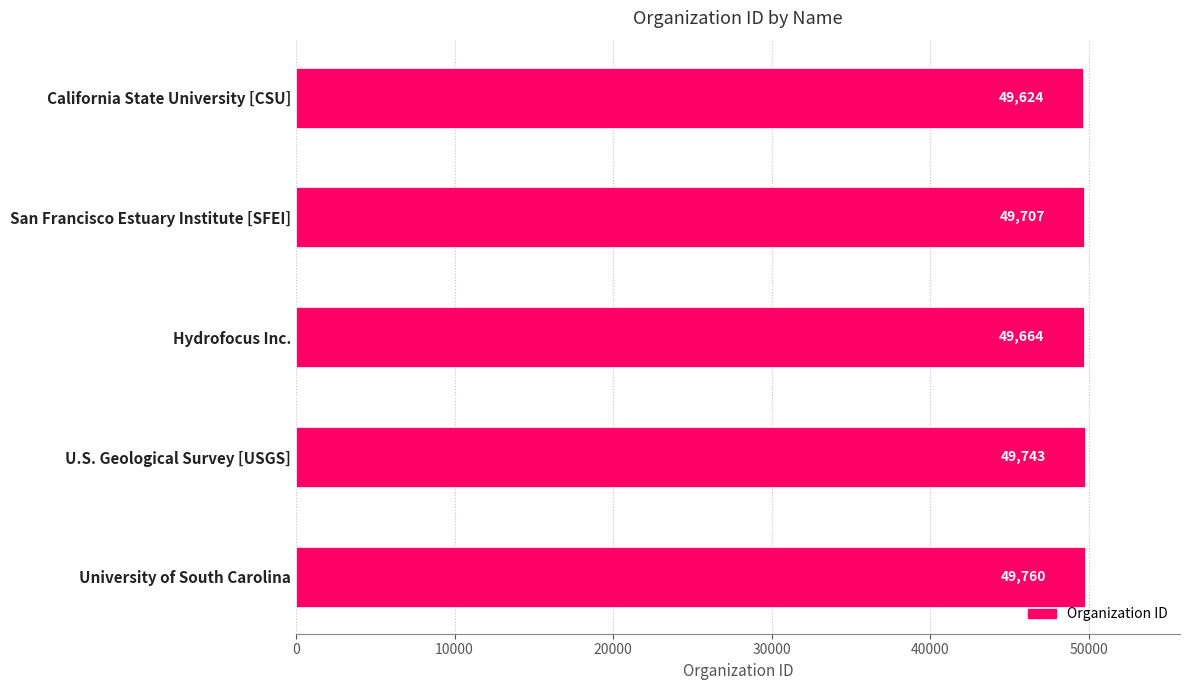

What value does the data have at U.S. Geological Survey [USGS]?

49743